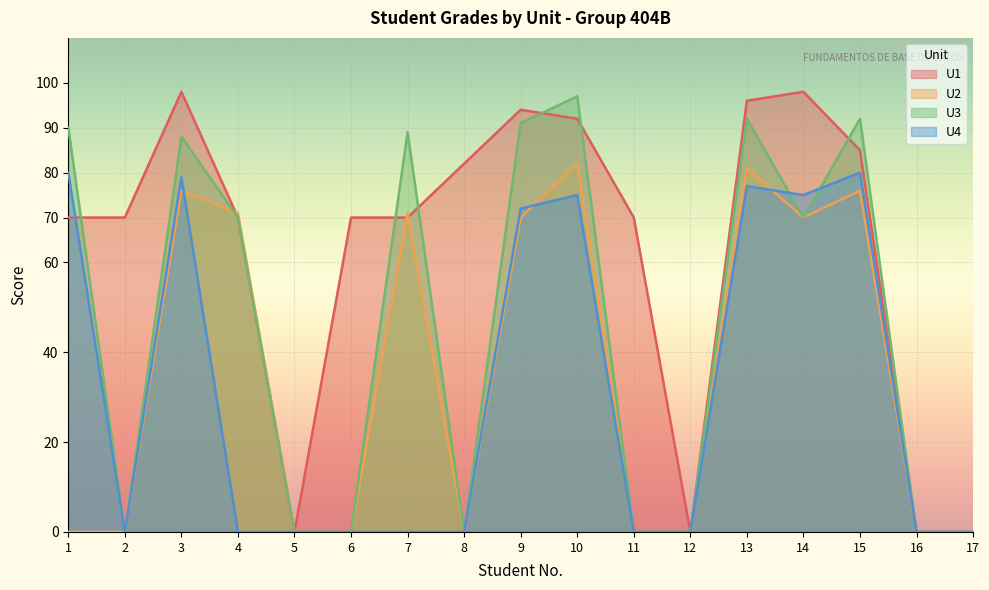

Is it true that U1 equals 0 at 17?

True